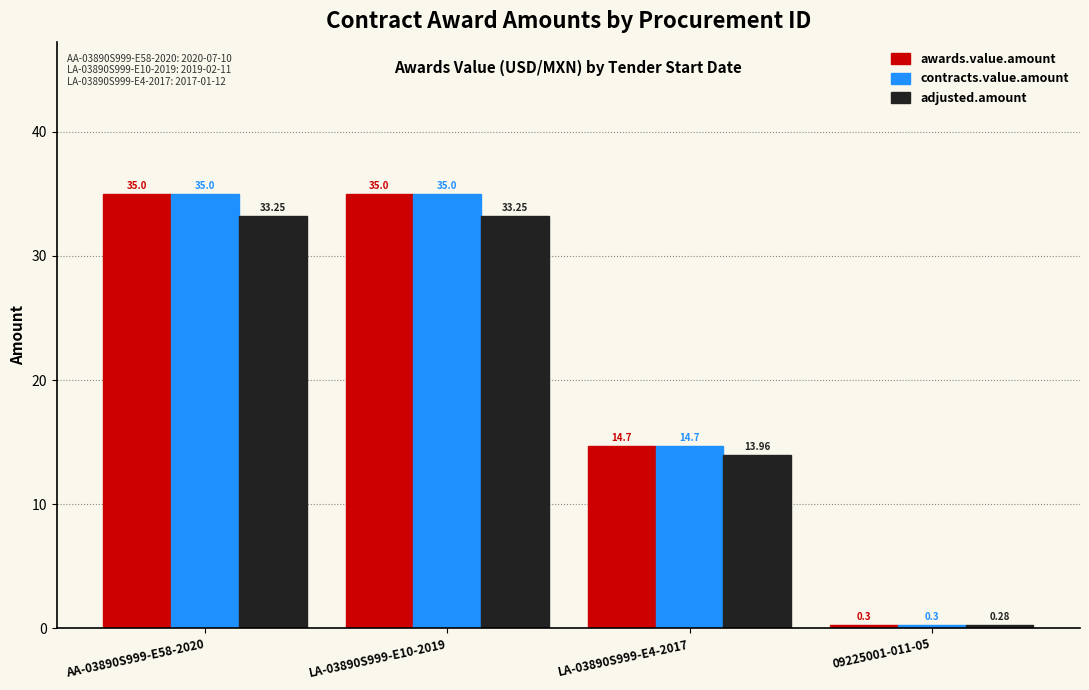

How many groups of bars are there?

4